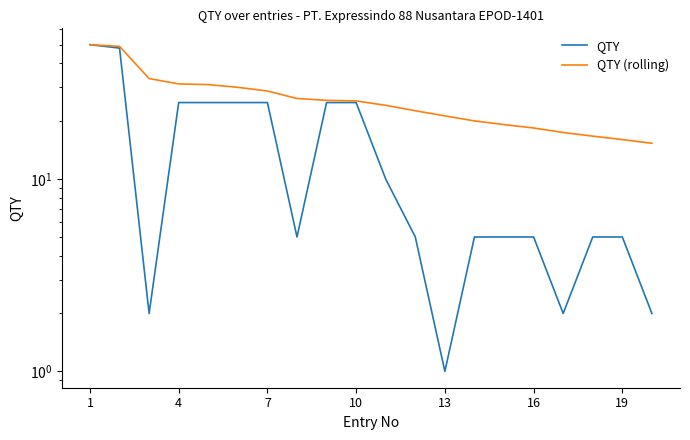

True or false: QTY (rolling) has more than 0 interior local peaks.

False